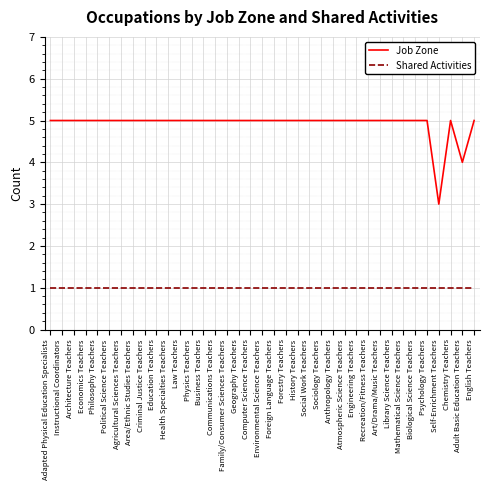

Reading left to right, what are all the values shown in this chart?

Job Zone: Adapted Physical Education Specialists=5	Instructional Coordinators=5	Architecture Teachers=5	Economics Teachers=5	Philosophy Teachers=5	Political Science Teachers=5	Agricultural Sciences Teachers=5	Area/Ethnic Studies Teachers=5	Criminal Justice Teachers=5	Education Teachers=5	Health Specialties Teachers=5	Law Teachers=5	Physics Teachers=5	Business Teachers=5	Communications Teachers=5	Family/Consumer Sciences Teachers=5	Geography Teachers=5	Computer Science Teachers=5	Environmental Science Teachers=5	Foreign Language Teachers=5	Forestry Teachers=5	History Teachers=5	Social Work Teachers=5	Sociology Teachers=5	Anthropology Teachers=5	Atmospheric Science Teachers=5	Engineering Teachers=5	Recreation/Fitness Teachers=5	Art/Drama/Music Teachers=5	Library Science Teachers=5	Mathematical Science Teachers=5	Biological Science Teachers=5	Psychology Teachers=5	Self-Enrichment Teachers=3	Chemistry Teachers=5	Adult Basic Education Teachers=4	English Teachers=5
Shared Activities: Adapted Physical Education Specialists=1	Instructional Coordinators=1	Architecture Teachers=1	Economics Teachers=1	Philosophy Teachers=1	Political Science Teachers=1	Agricultural Sciences Teachers=1	Area/Ethnic Studies Teachers=1	Criminal Justice Teachers=1	Education Teachers=1	Health Specialties Teachers=1	Law Teachers=1	Physics Teachers=1	Business Teachers=1	Communications Teachers=1	Family/Consumer Sciences Teachers=1	Geography Teachers=1	Computer Science Teachers=1	Environmental Science Teachers=1	Foreign Language Teachers=1	Forestry Teachers=1	History Teachers=1	Social Work Teachers=1	Sociology Teachers=1	Anthropology Teachers=1	Atmospheric Science Teachers=1	Engineering Teachers=1	Recreation/Fitness Teachers=1	Art/Drama/Music Teachers=1	Library Science Teachers=1	Mathematical Science Teachers=1	Biological Science Teachers=1	Psychology Teachers=1	Self-Enrichment Teachers=1	Chemistry Teachers=1	Adult Basic Education Teachers=1	English Teachers=1